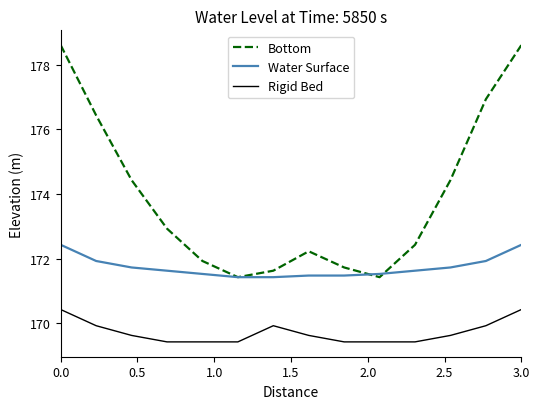

Which series has the widest spread of values?

Bottom